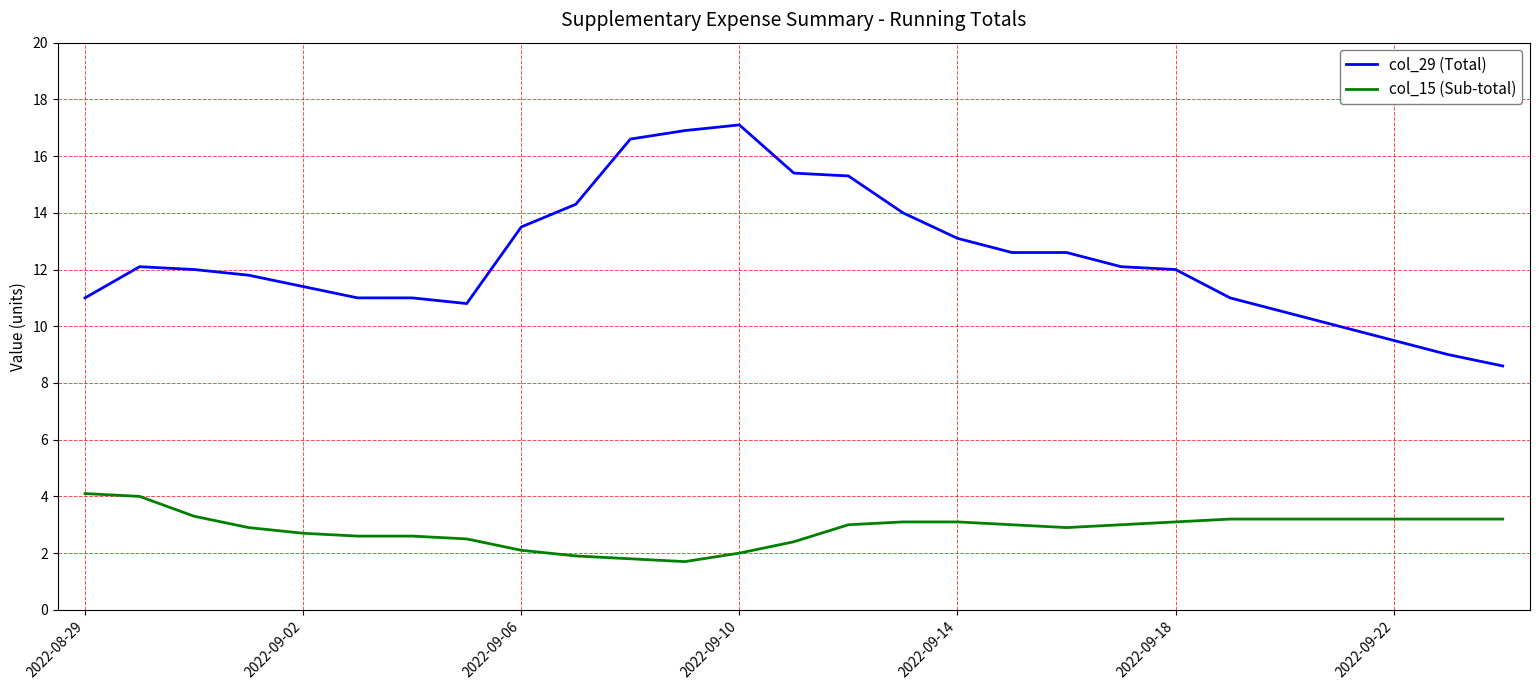

True or false: col_29 (Total) and col_15 (Sub-total) cross at least once.

False